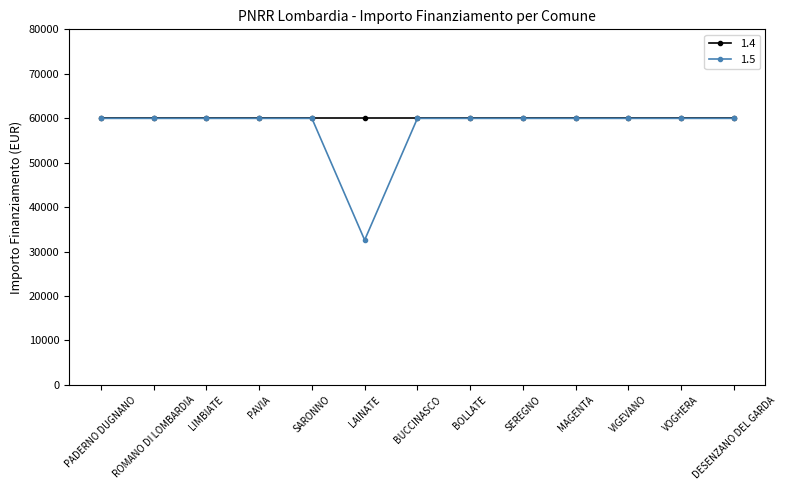

How many lines are shown in the chart?

2